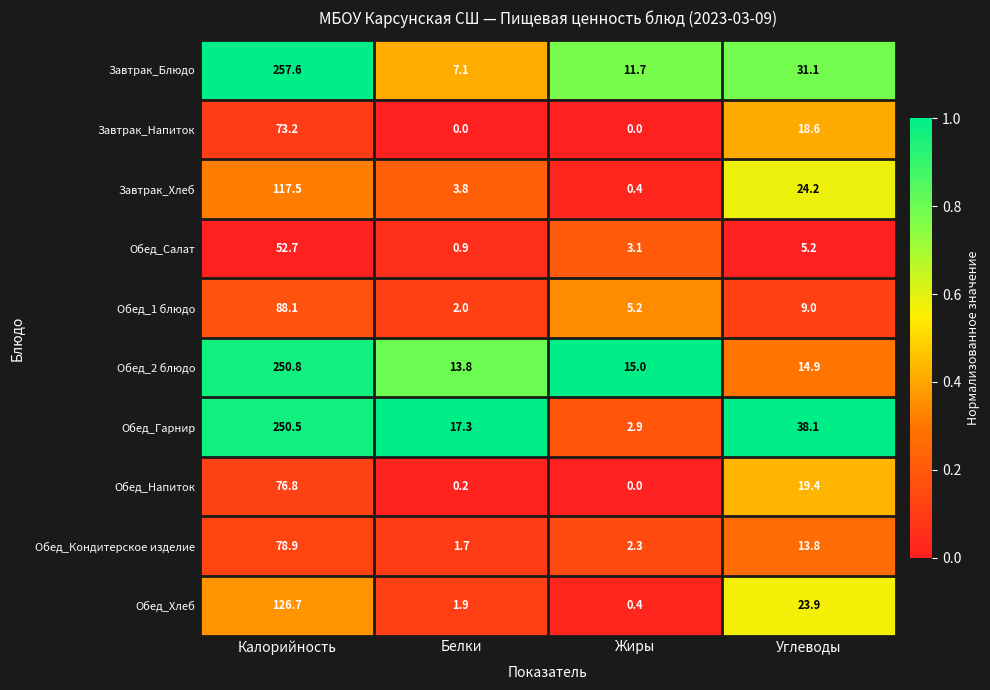

Is the value of Обед_2 блюдо at Белки greater than the value of Обед_1 блюдо at Жиры?

Yes